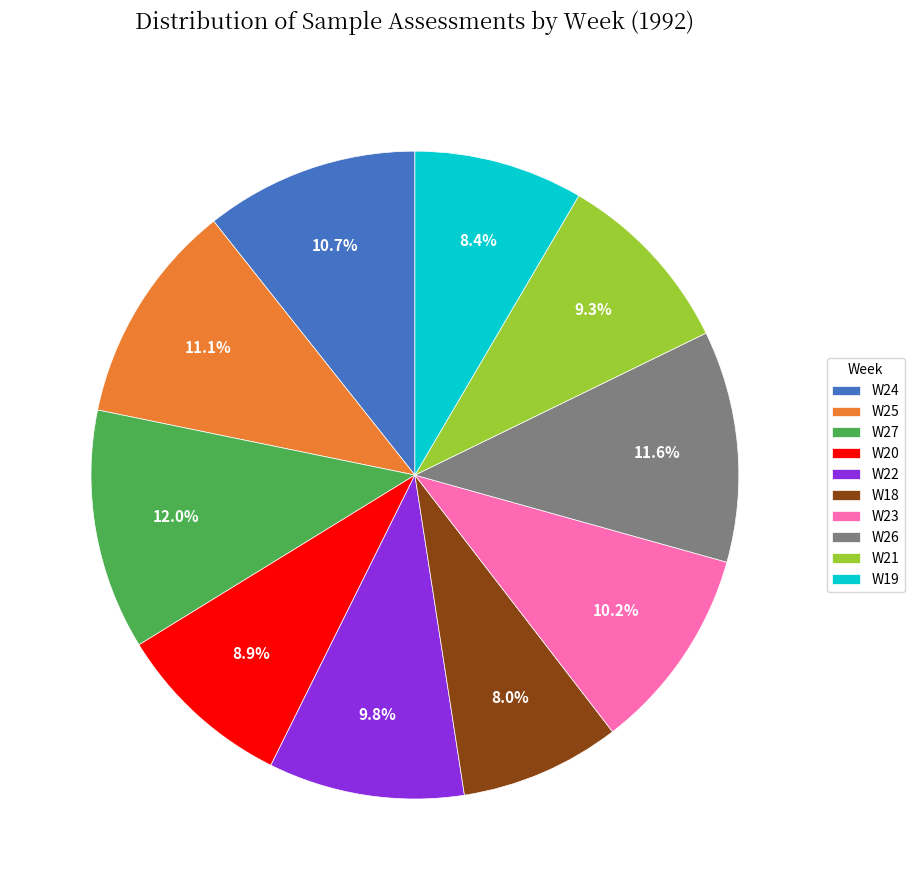

What is the ratio of the value at W24 to the value at W20?

1.2